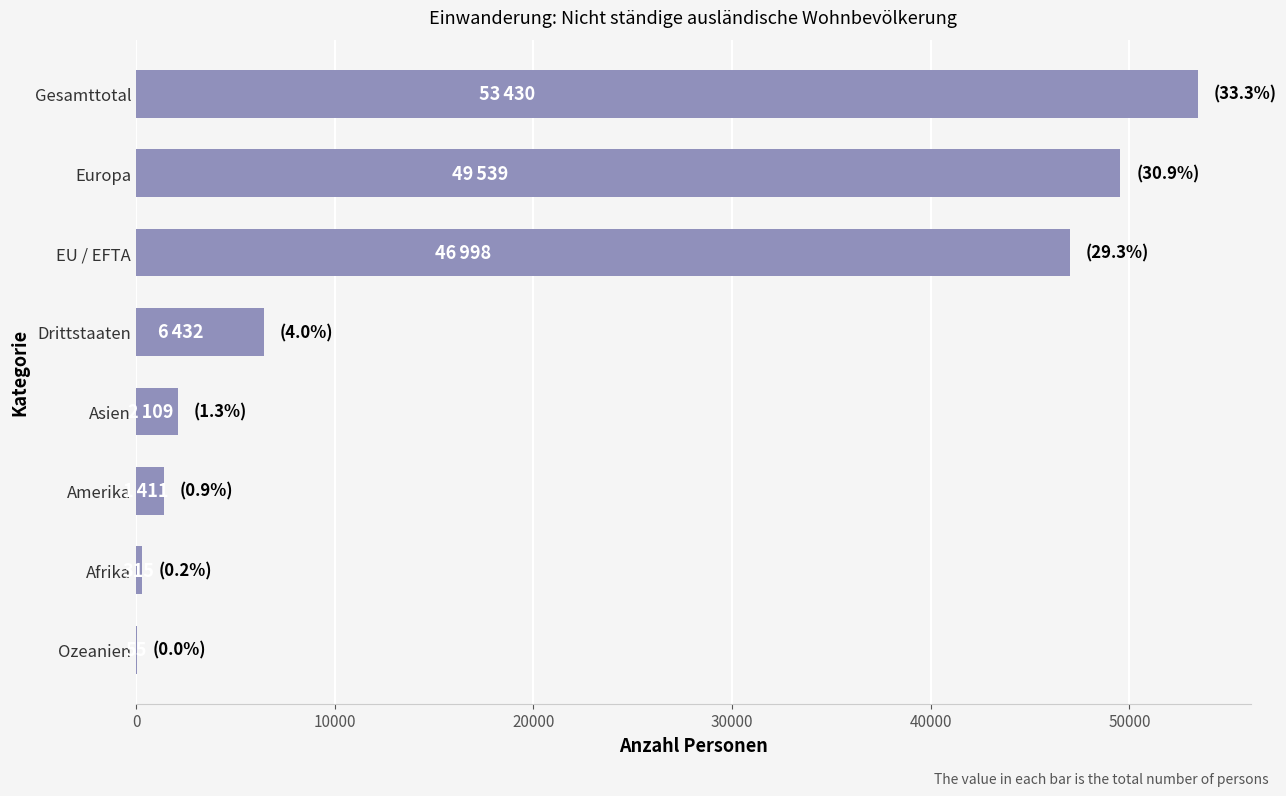

What is the sum of all values?

160289